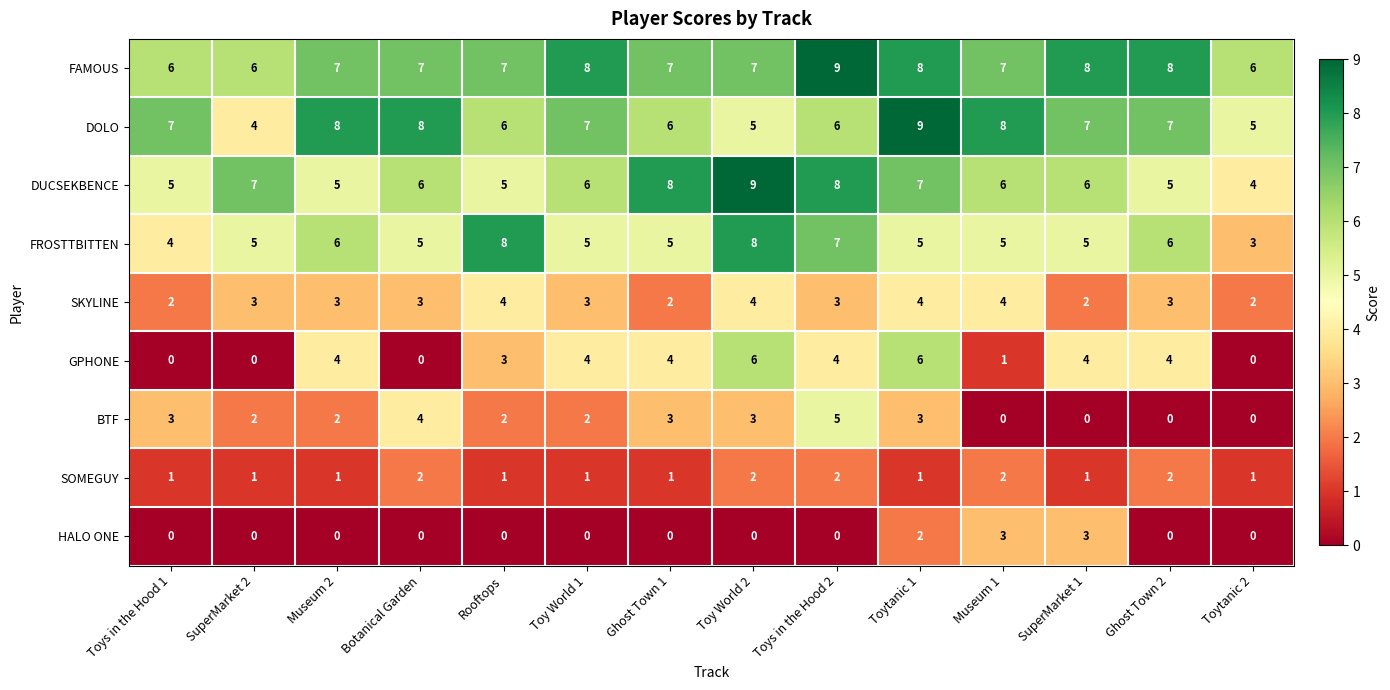

What is the highest value of the HALO ONE series?

3